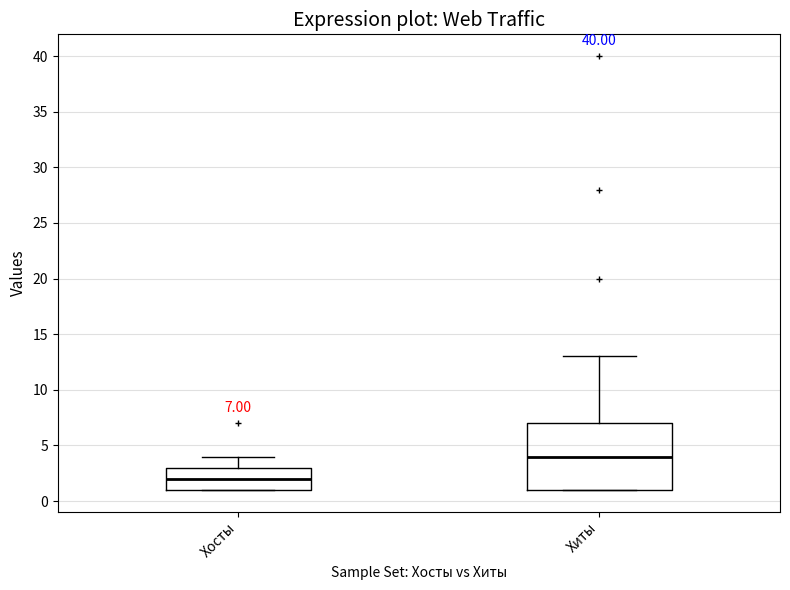

Comparing the boxes themselves (not the whiskers), which one is the tallest?

Хиты